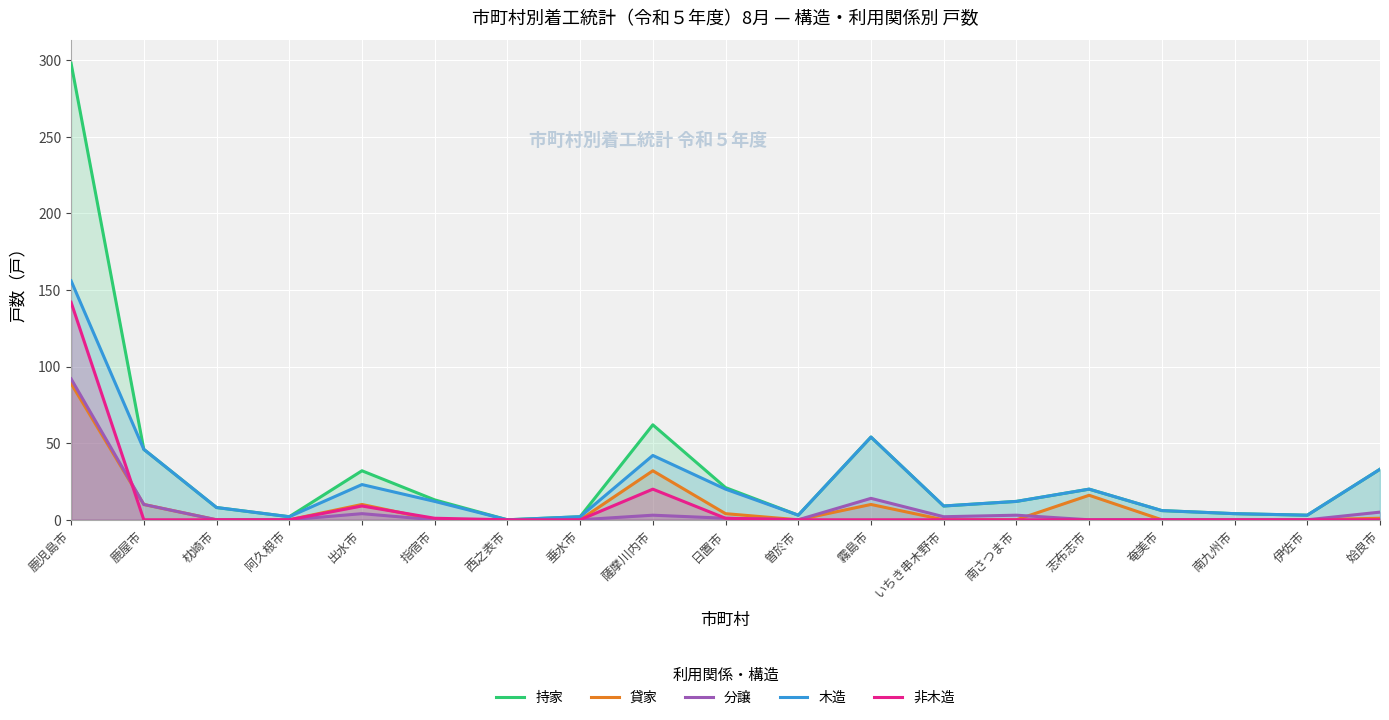

How many data points in 木造 are less than 12?

9